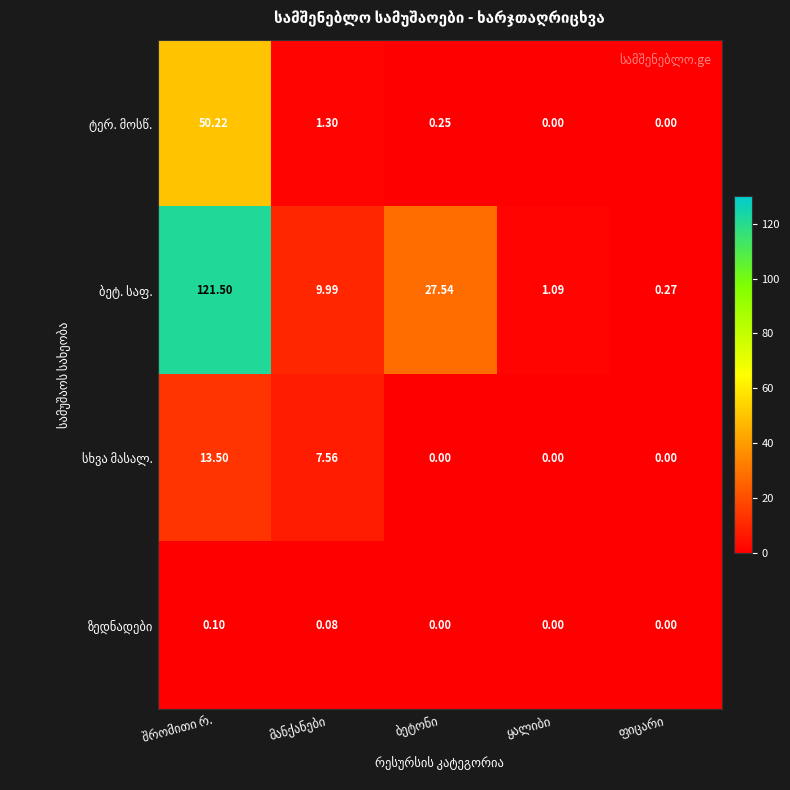

What is the sum of the სხვა მასალ. values at ბეტონი and შრომითი რ.?

13.5